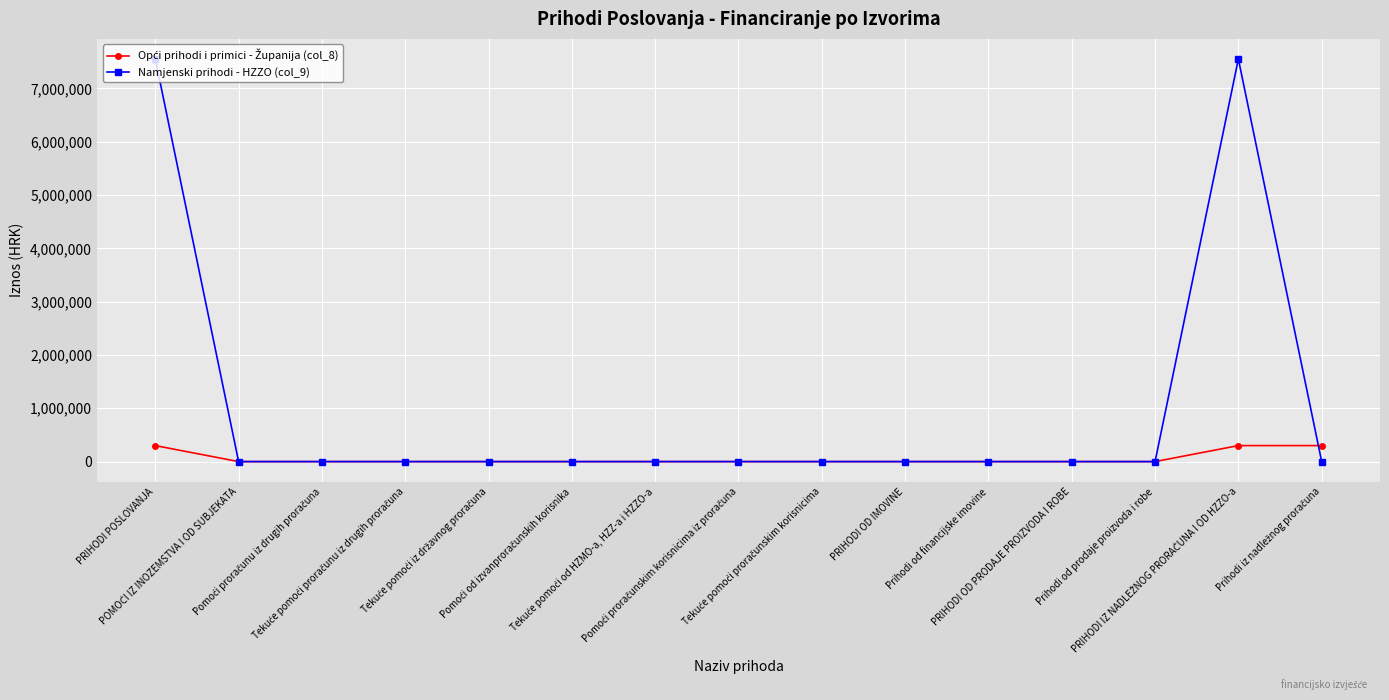

Which series has the largest total across all categories?

Namjenski prihodi - HZZO (col_9)